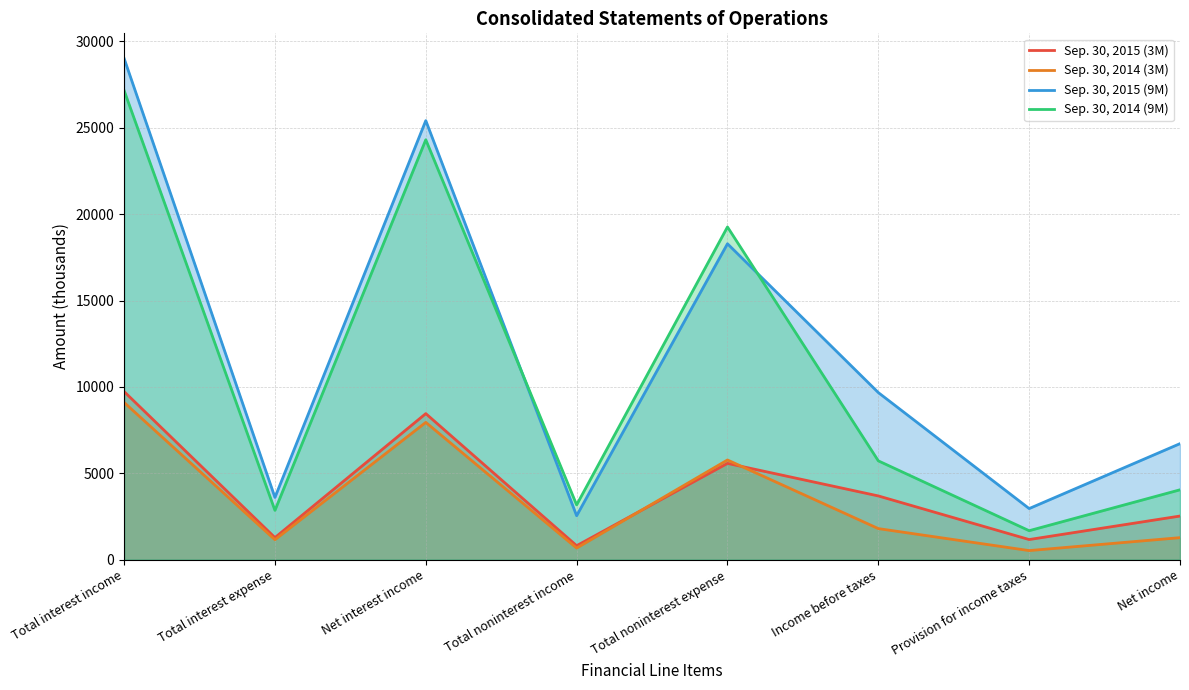

True or false: Sep. 30, 2014 (9M) and Sep. 30, 2014 (3M) intersect in this chart.

False